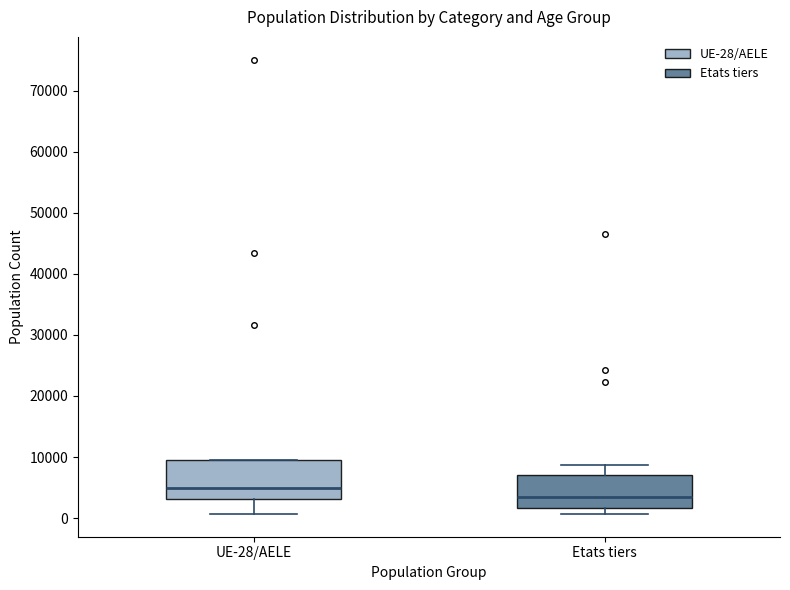

Comparing the boxes themselves (not the whiskers), which one is the tallest?

UE-28/AELE